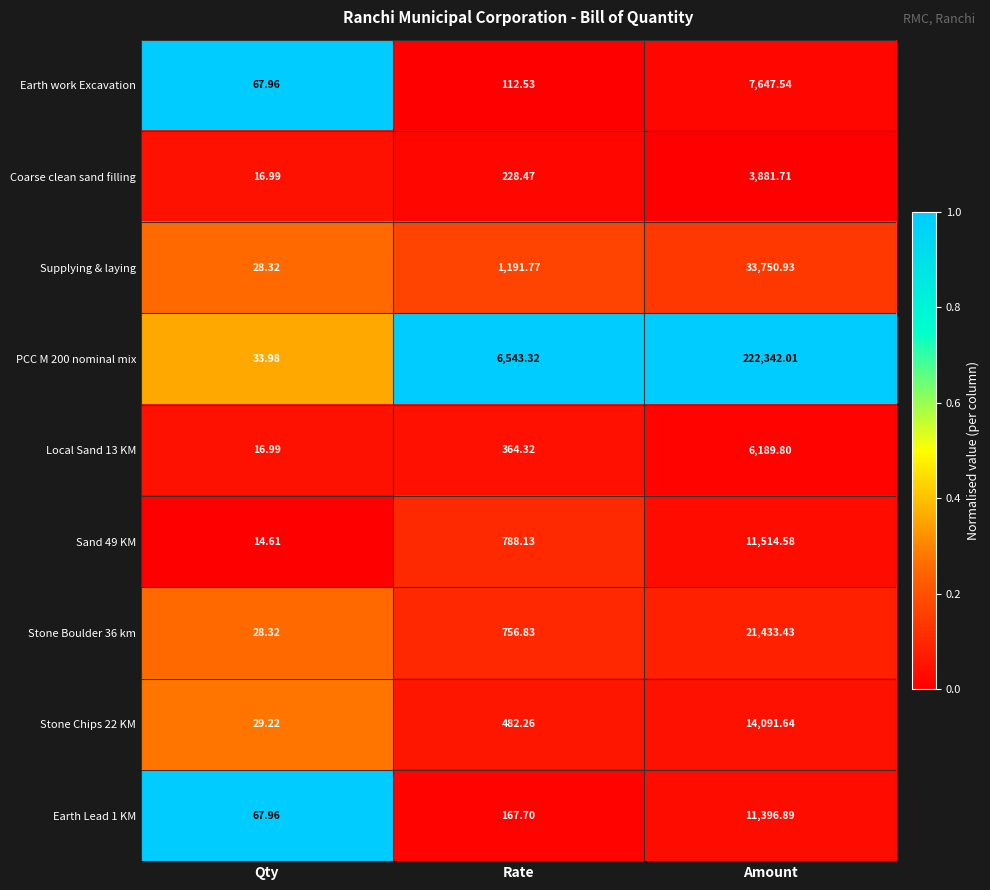

Which category has the highest value across all series?

Amount